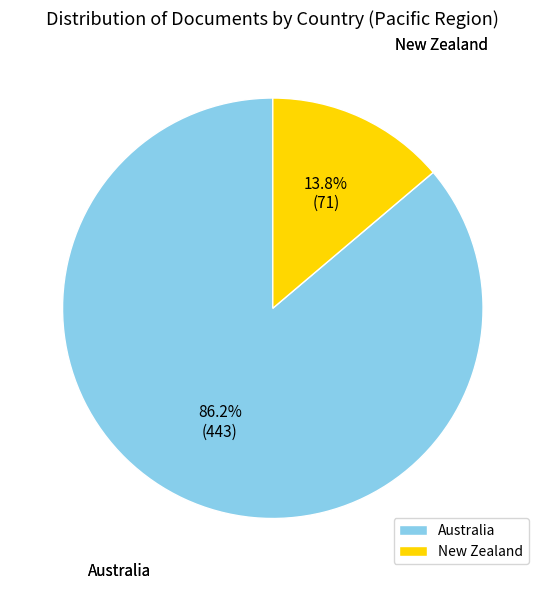

To the nearest percent, what is the combined percentage of Australia and New Zealand?

100%